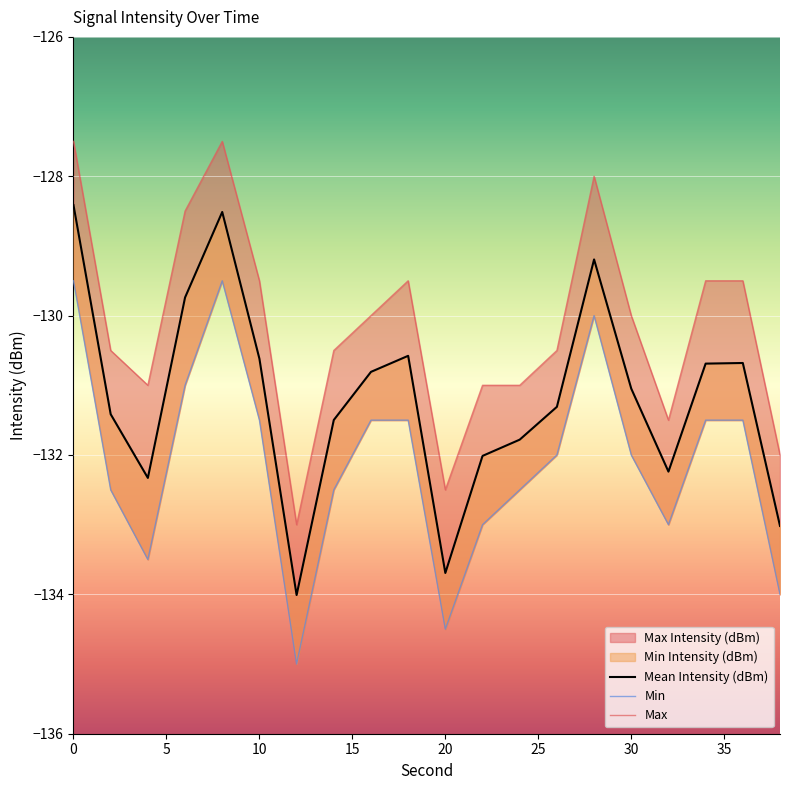

In Min, how many points are lower than both neighbors (excluding endpoints)?

4